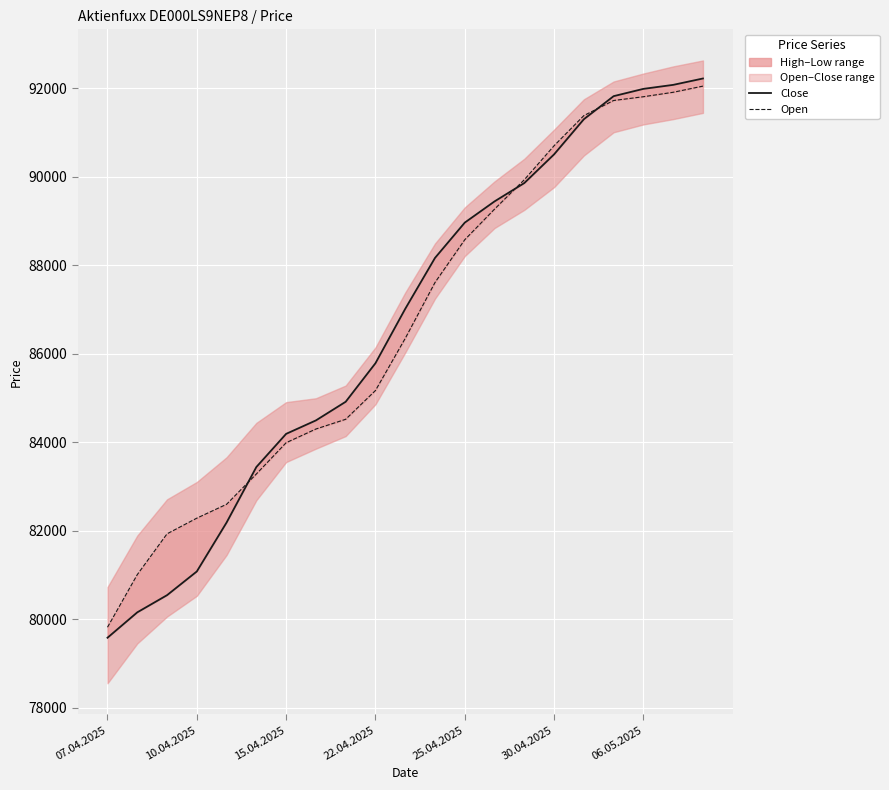

Is it true that Close equals 88961.2 at 25.04.2025?

True